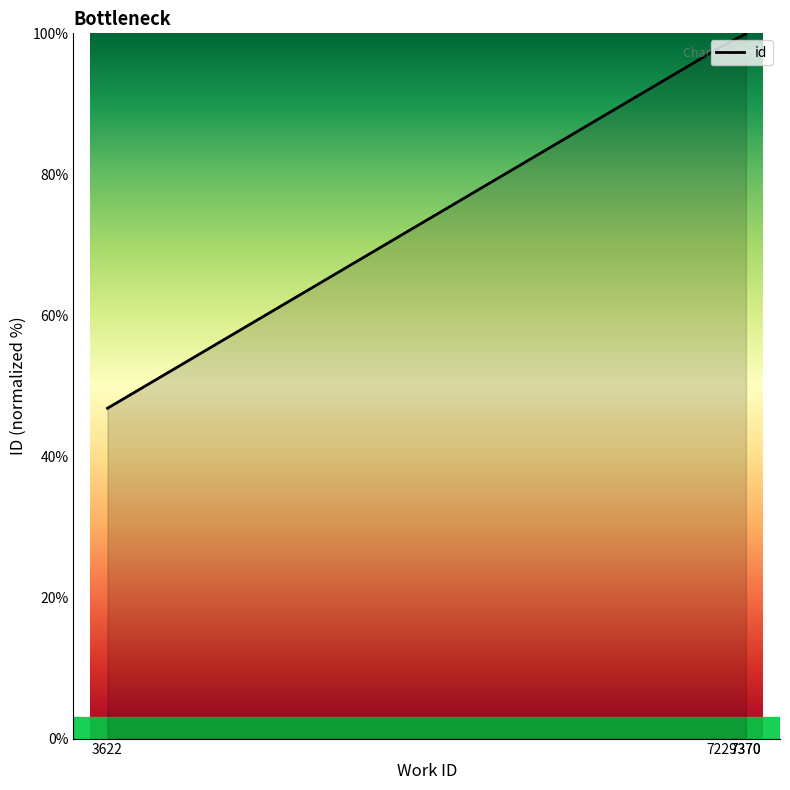

Rank the categories by value from highest to lowest.

7370, 7370, 7229, 3622